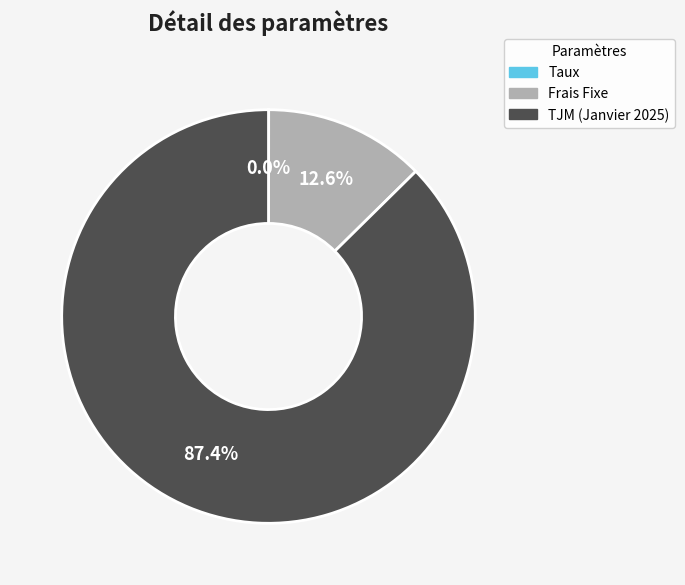

Which category accounts for the majority?

TJM (Janvier 2025)